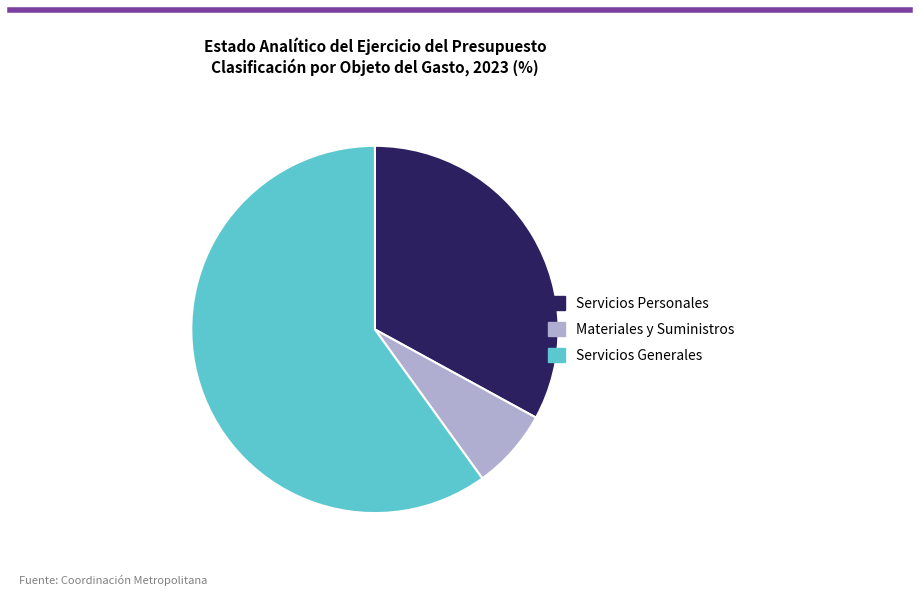

Rank the categories by value from lowest to highest.

Materiales y Suministros, Servicios Personales, Servicios Generales